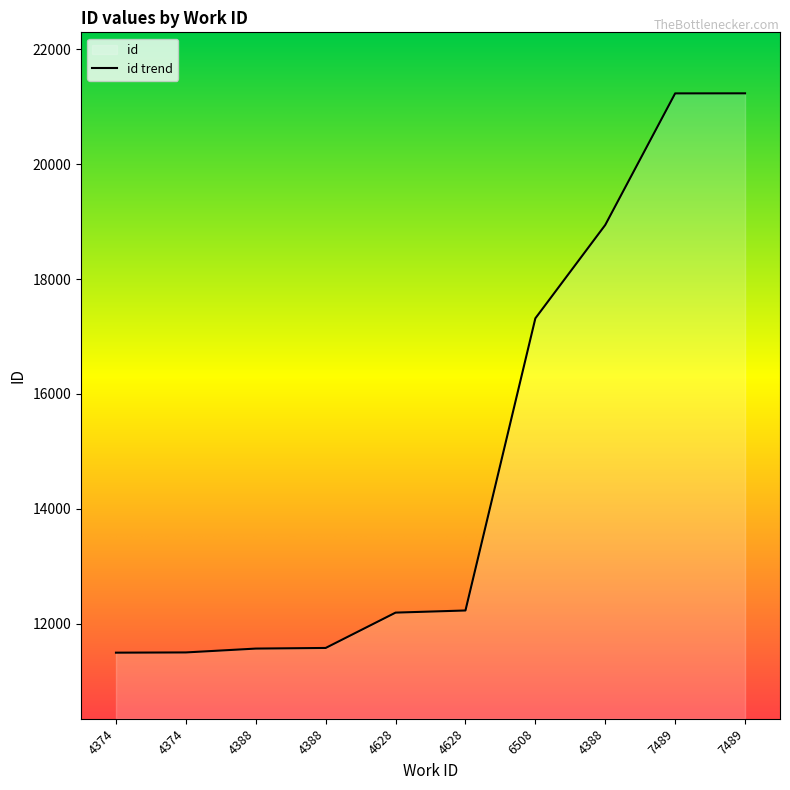

Rank the categories by value from lowest to highest.

4374, 4374, 4388, 4388, 4628, 4628, 6508, 4388, 7489, 7489